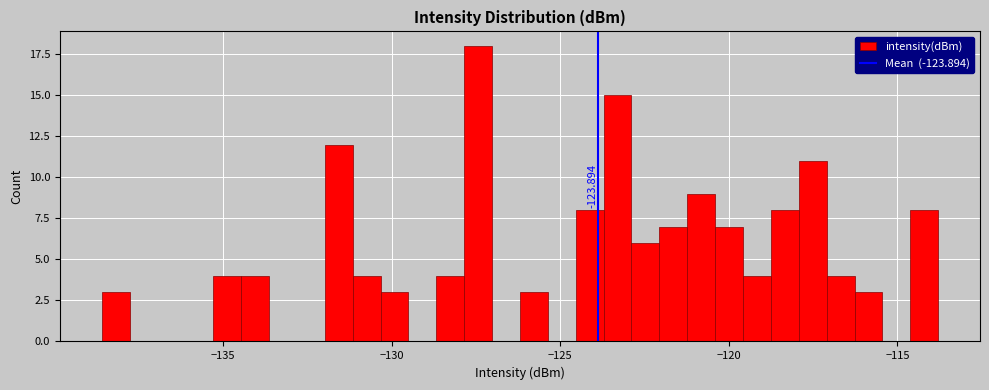

Around what value on the x-axis is the tallest bar? Give the approximate position of its centre, as read against the axis.

-127.5